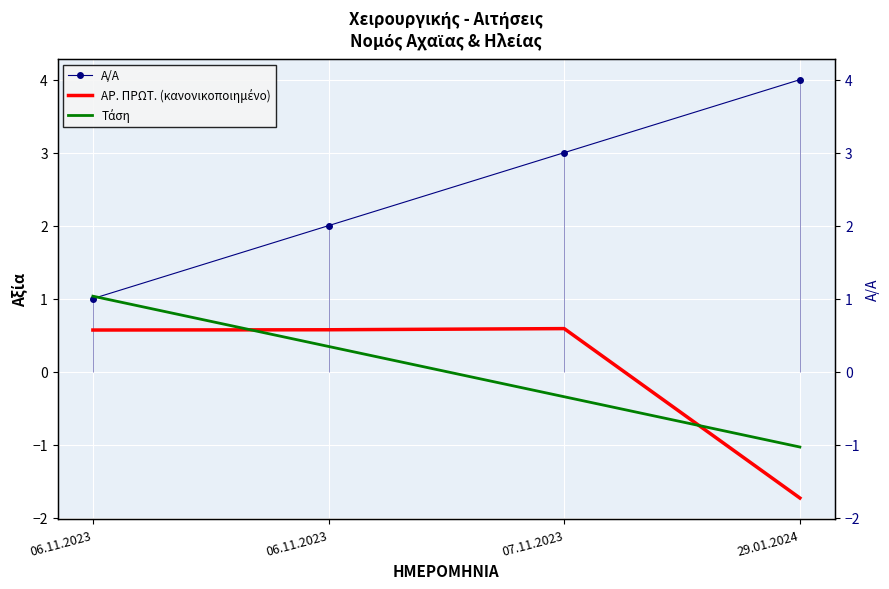

At which label does Τάση first exceed 0?

06.11.2023